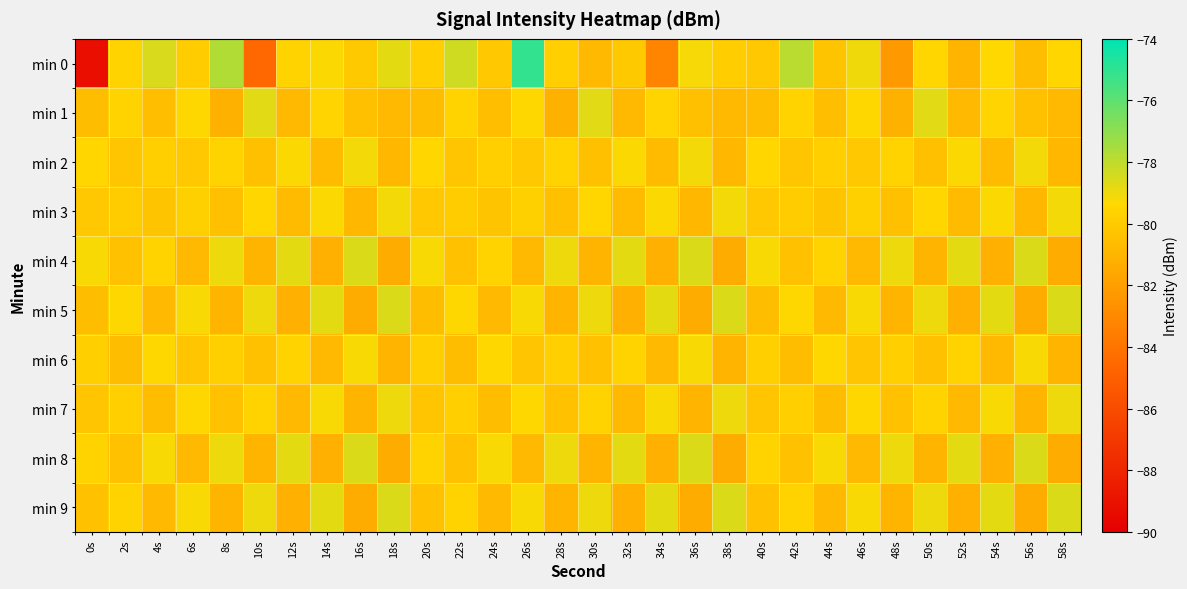

At which category is the sum across all series the highest?

26s